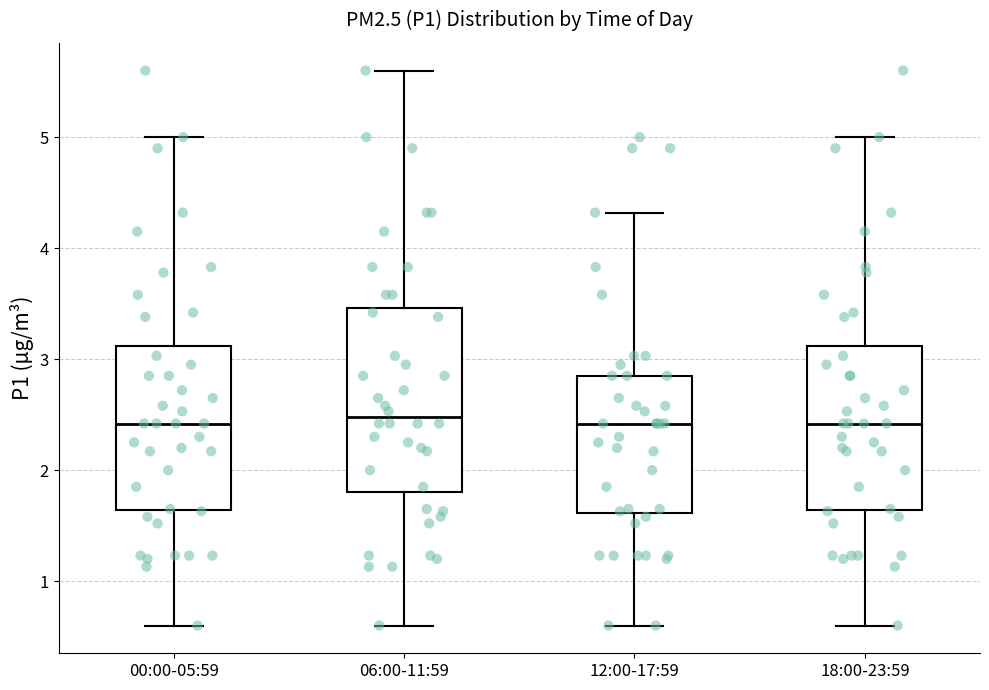

Reading left to right, transcribe this box plot: for each box, give where its median line is, the range the box spans, and where its two whiskers end, as read against the y-axis. The values are not printed on the chart, so give them approximately, as read against the axis.

00:00-05:59: median 2.4, box 1.6 to 3.1, whiskers 0.6 to 5.0
06:00-11:59: median 2.5, box 1.8 to 3.5, whiskers 0.6 to 5.6
12:00-17:59: median 2.4, box 1.6 to 2.9, whiskers 0.6 to 4.3
18:00-23:59: median 2.4, box 1.6 to 3.1, whiskers 0.6 to 5.0